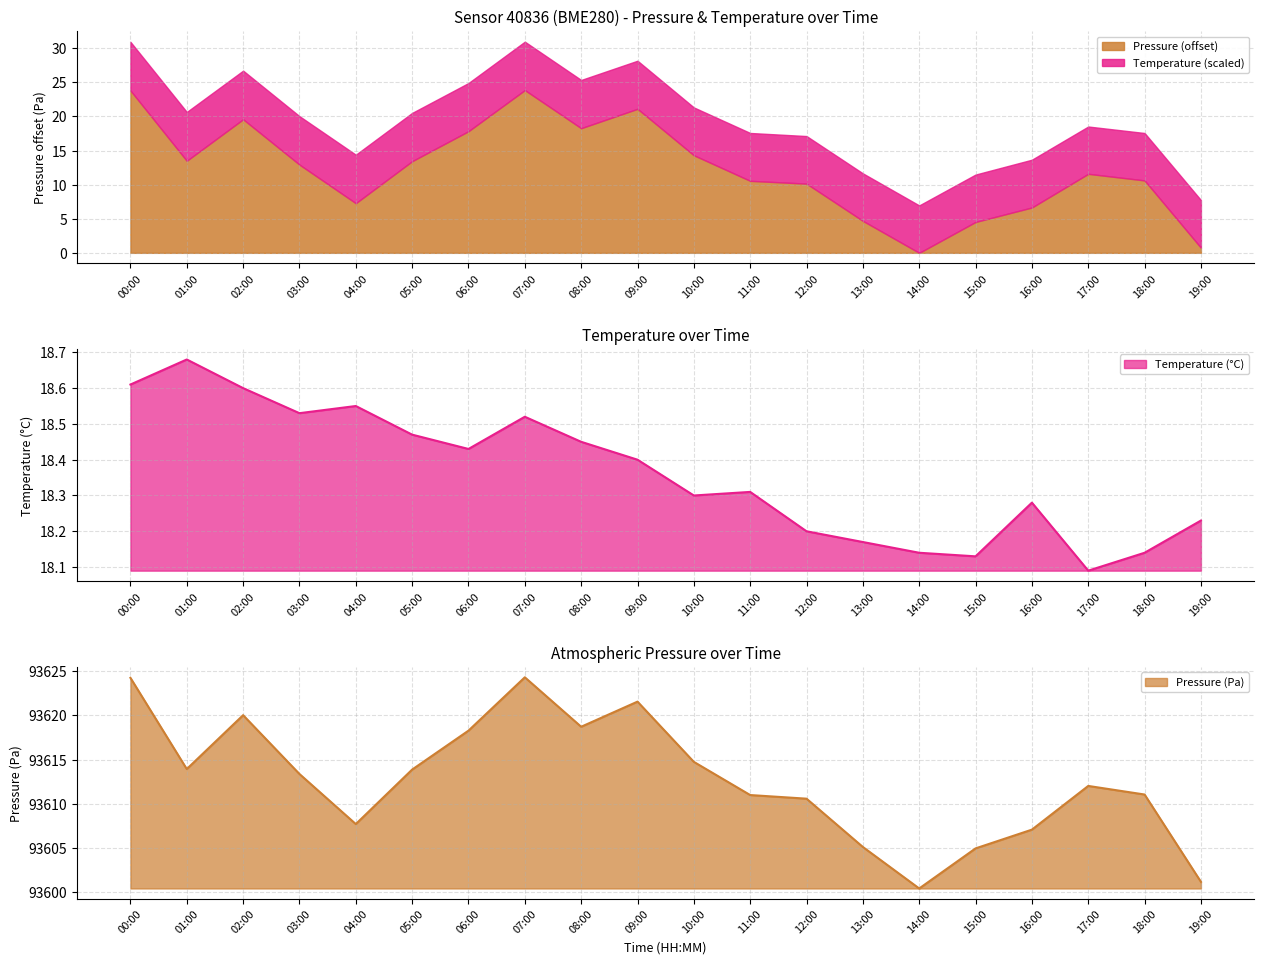

Reading left to right, what are all the values shown in this chart?

pressure: 93624.2	93613.9	93620.0	93613.4	93607.7	93613.9	93618.3	93624.3	93618.7	93621.6	93614.8	93611.0	93610.6	93605.1	93600.4	93605.0	93607.1	93612.0	93611.1	93601.2
temperature: 18.6	18.7	18.6	18.5	18.6	18.5	18.4	18.5	18.4	18.4	18.3	18.3	18.2	18.2	18.1	18.1	18.3	18.1	18.1	18.2